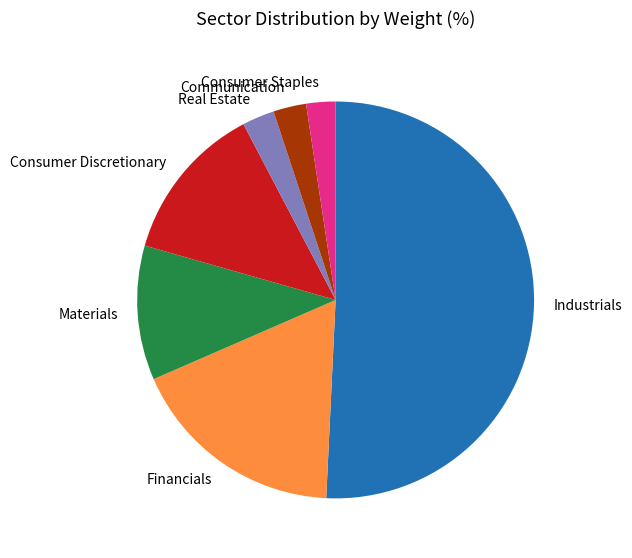

What is the majority slice?

Industrials